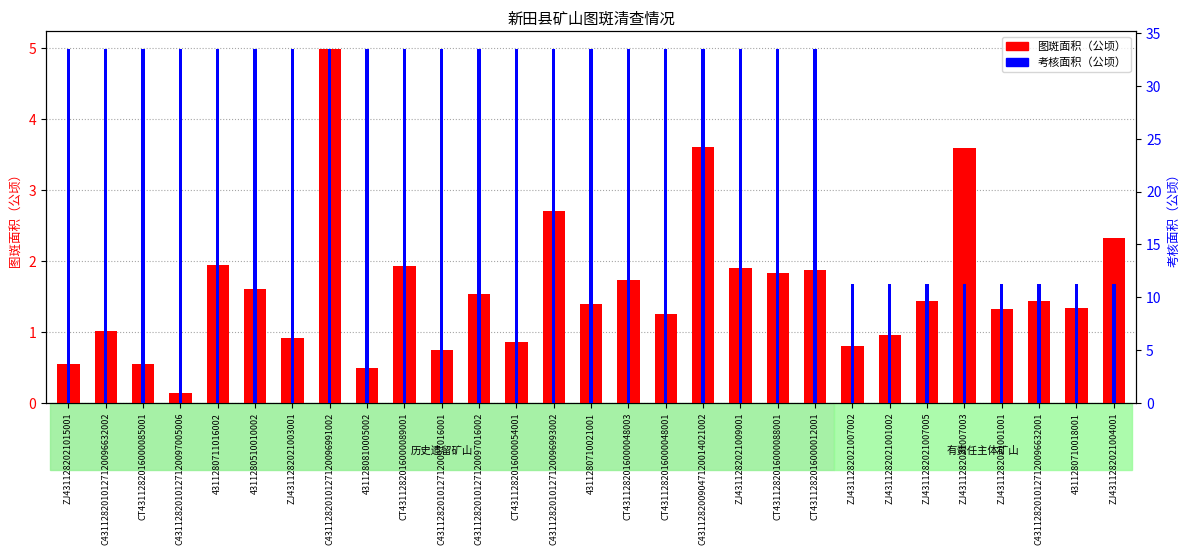

Is the value of 考核面积（公顷） at CT4311282016000048001 greater than the value of 图斑面积（公顷） at 4311280510010002?

Yes